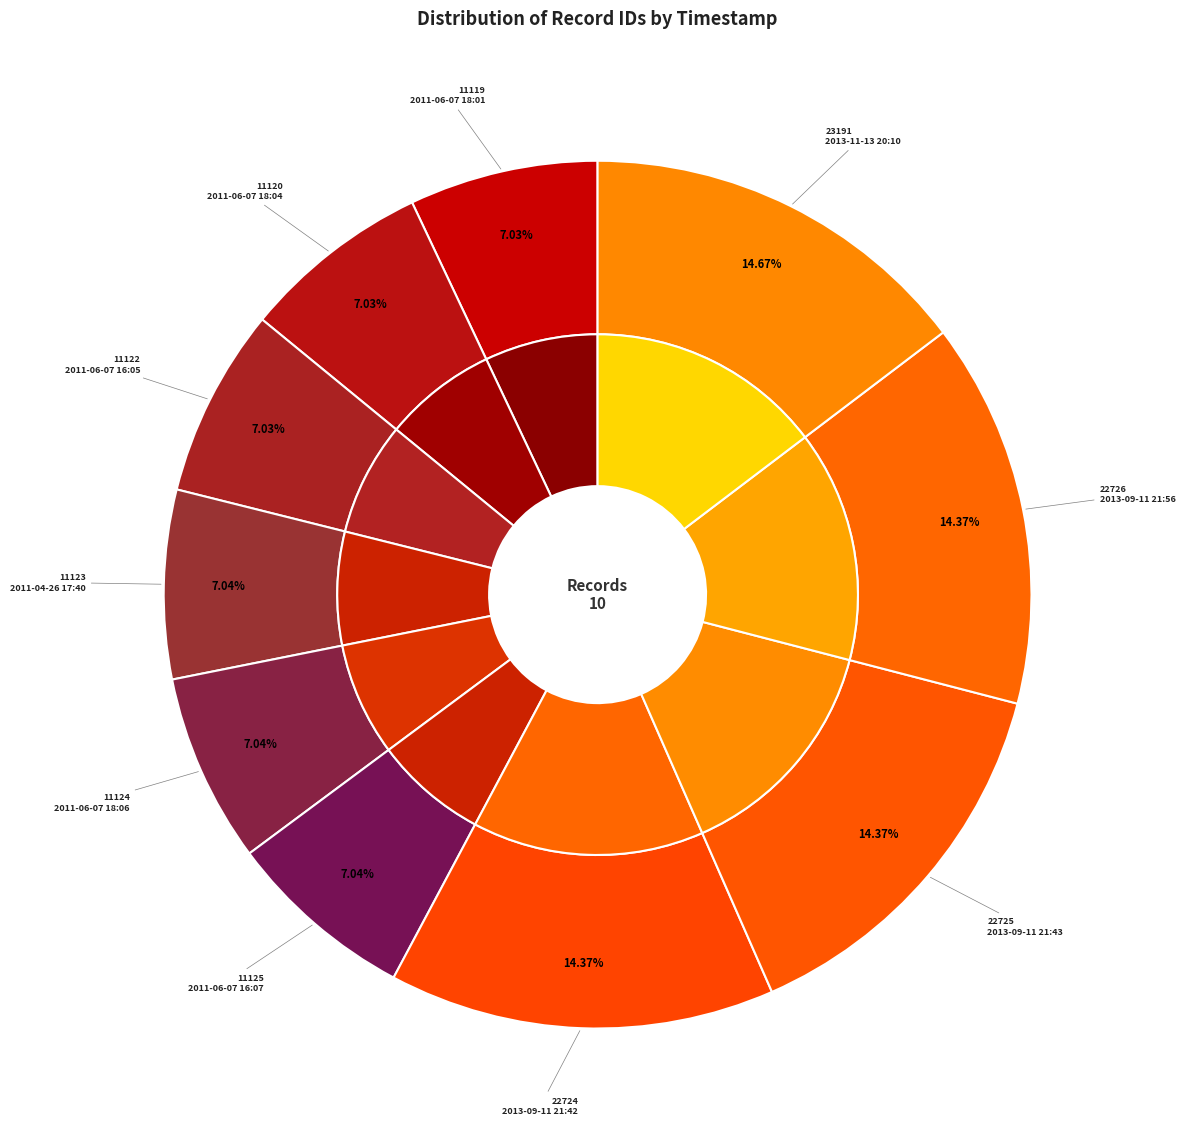

To the nearest percent, what percentage of the pie is 2013-09-11 21:56?

14%